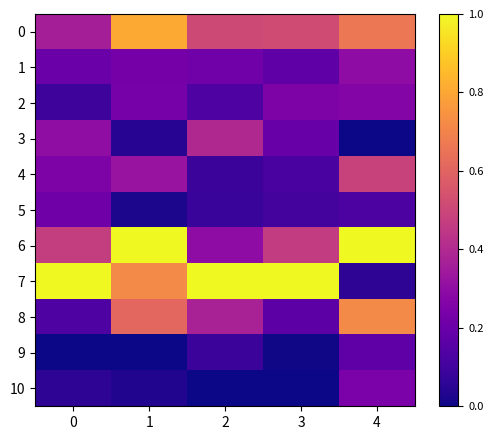

What is the difference between the highest and lowest values at 0?

1.0